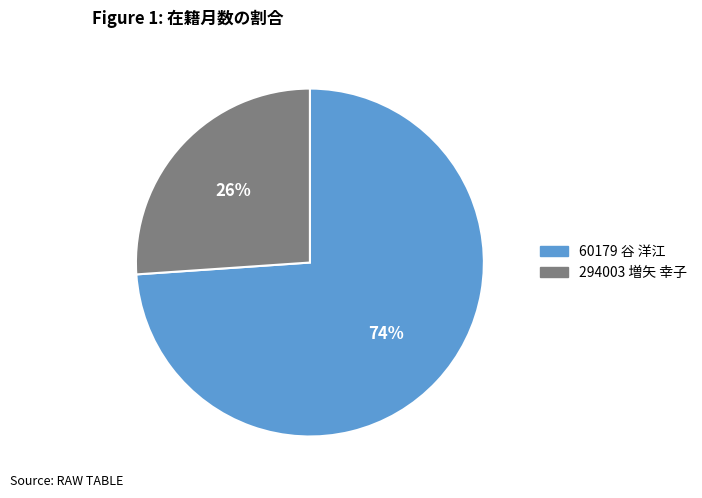

What percentage is the 294003 増矢 幸子 slice, to the nearest percent?

26%